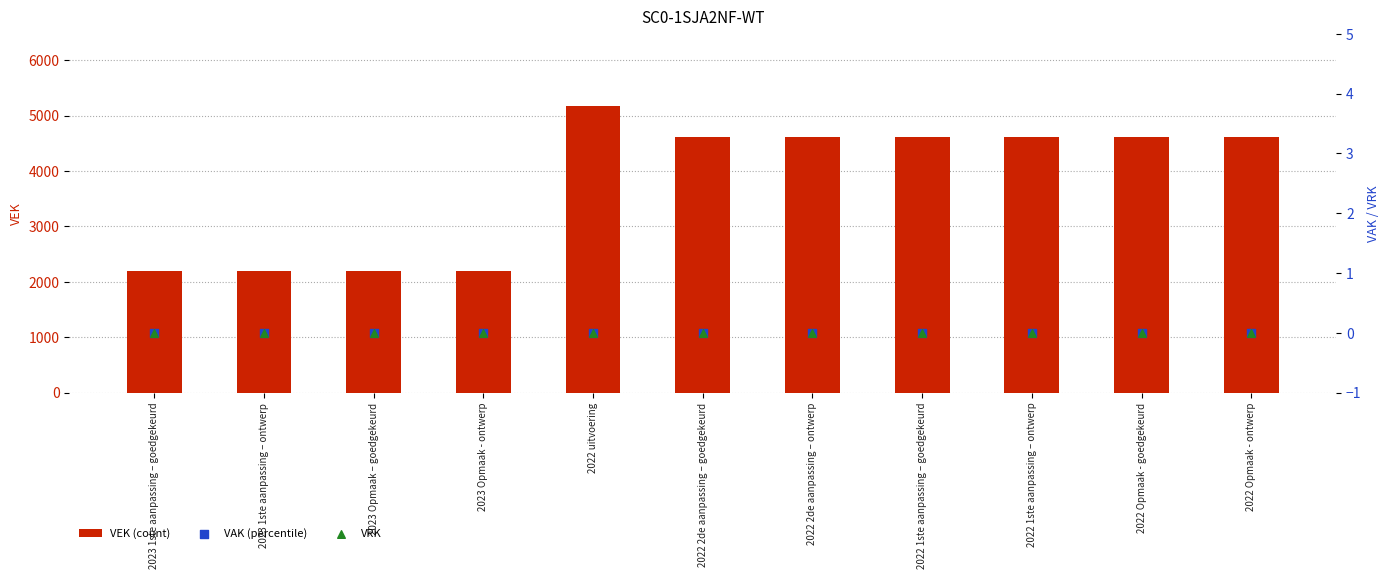

What are all the series names shown in the legend?

VEK (count), VAK (percentile), VRK